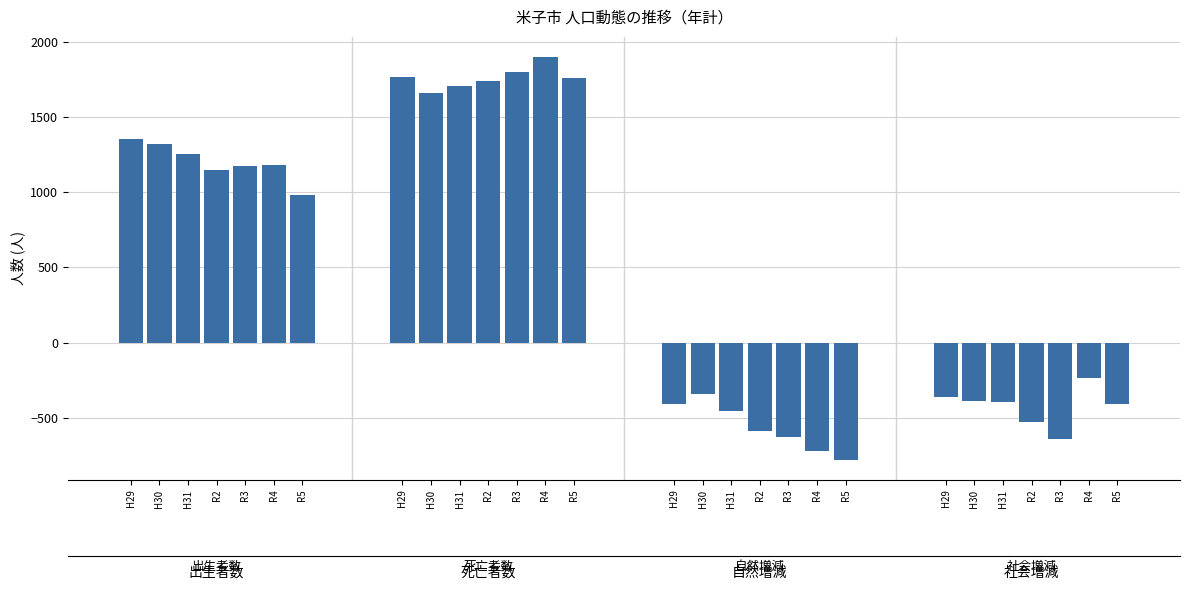

What is the difference between the values at R5 and R2?

249